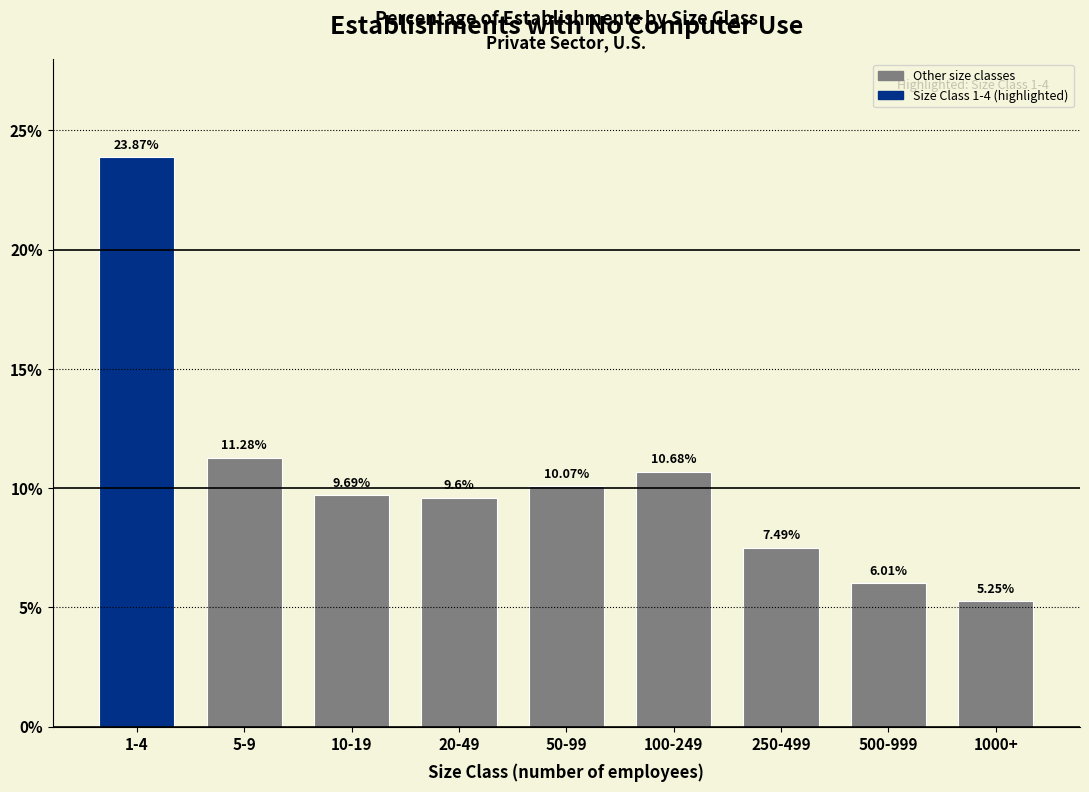

What is the ratio of the value at 100-249 to the value at 1-4?

0.4